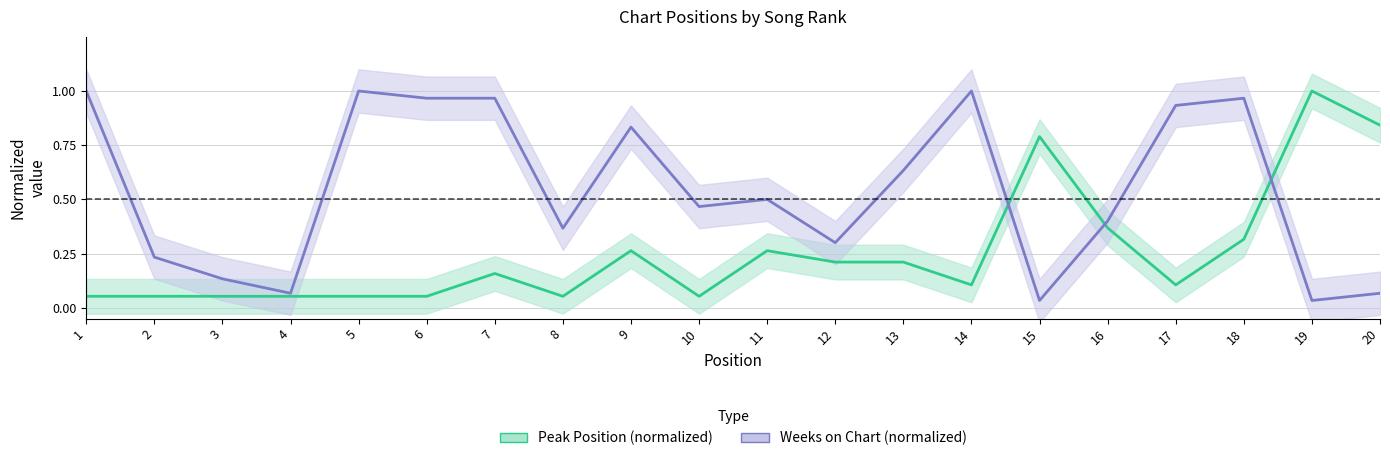

Between which two adjacent categories do Peak Position (normalized) and Weeks on Chart (normalized) first intersect?

14 and 15